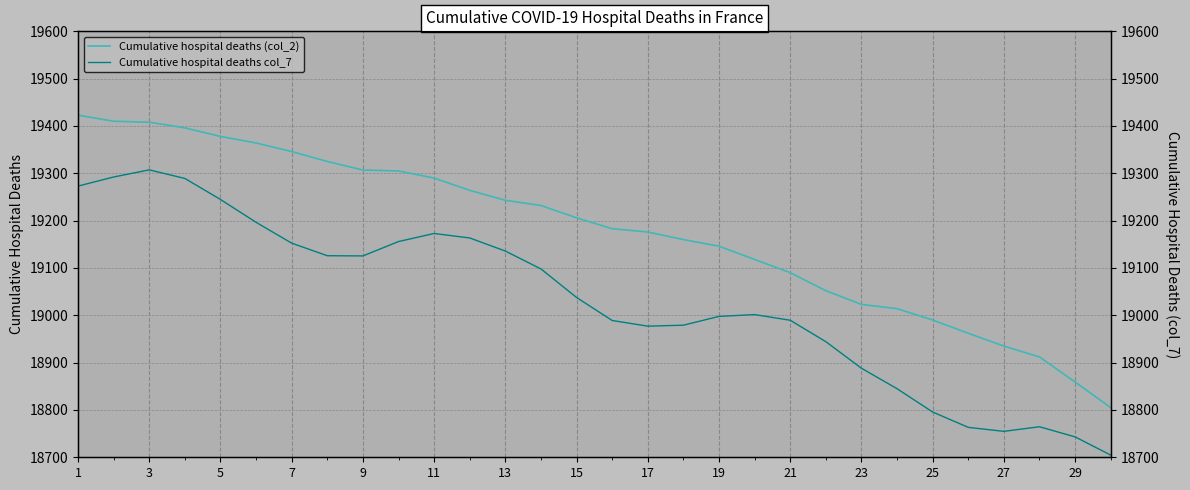

Rank the series by their maximum value, from lowest to highest.

Cumulative hospital deaths col_7, Cumulative hospital deaths (col_2)